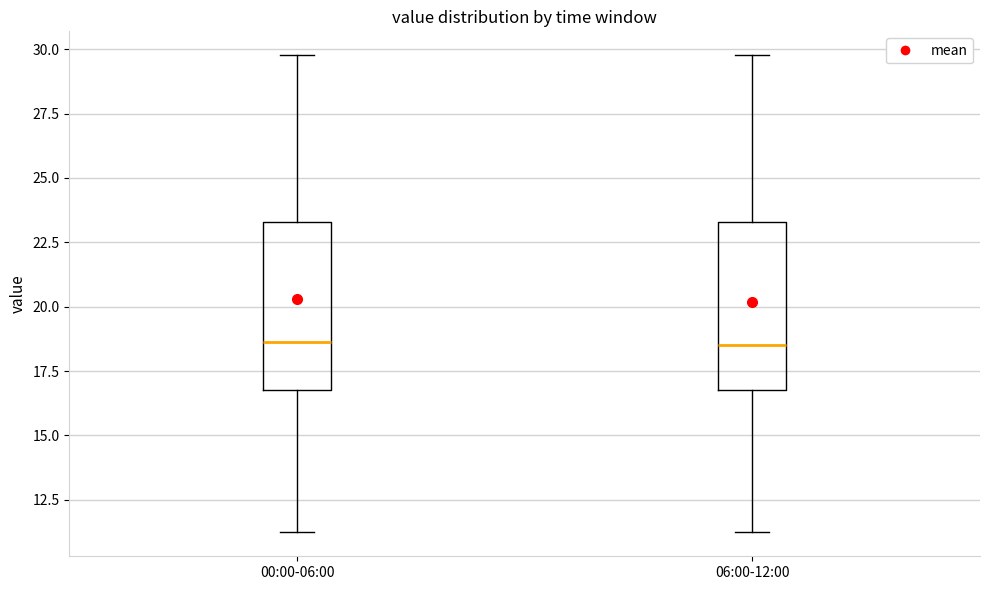

Reading left to right, read every box against the y-axis: the position of its median line, the range the box covers, and the ends of its whiskers. The values are not printed on the chart, so give them approximately, as read against the axis.

00:00-06:00: median 18.5, box 17.0 to 23.5, whiskers 11.0 to 30.0
06:00-12:00: median 18.5, box 17.0 to 23.5, whiskers 11.0 to 30.0